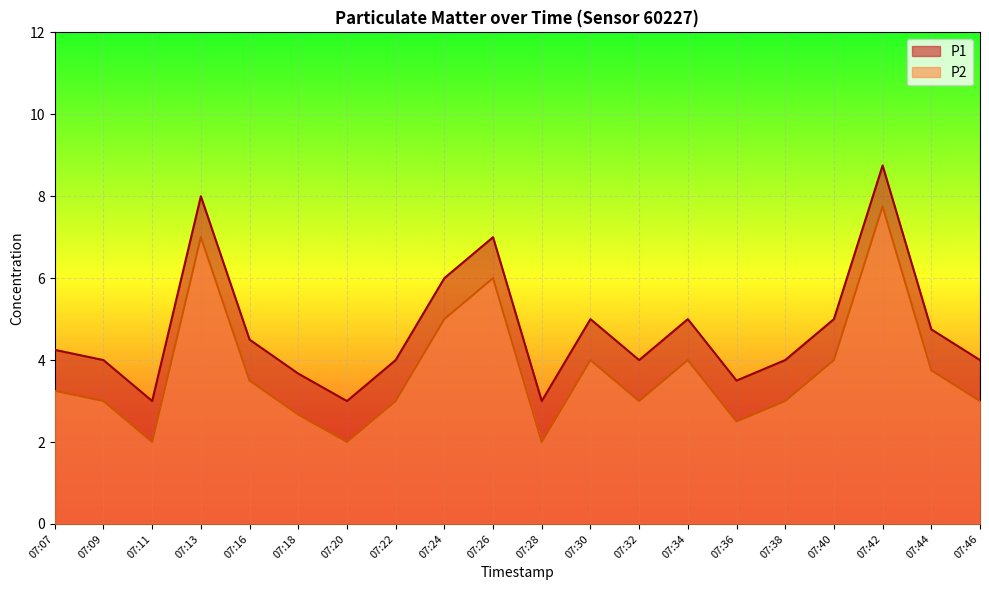

True or false: P1 and P2 cross at least once.

False